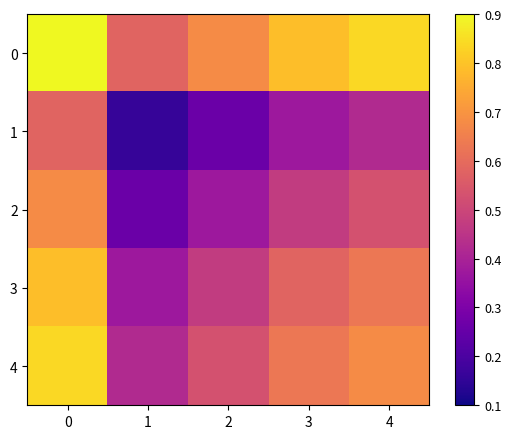

At how many categories does at least one series exceed 0?

5